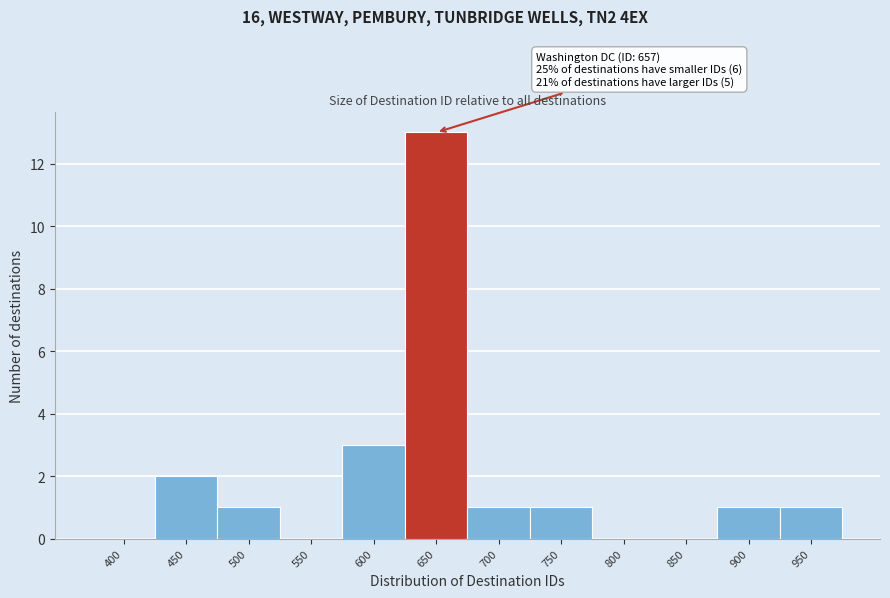

Reading left to right, what are all the values shown in this chart?

400=0	450=2	500=1	550=0	600=3	650=13	700=1	750=1	800=0	850=0	900=1	950=1